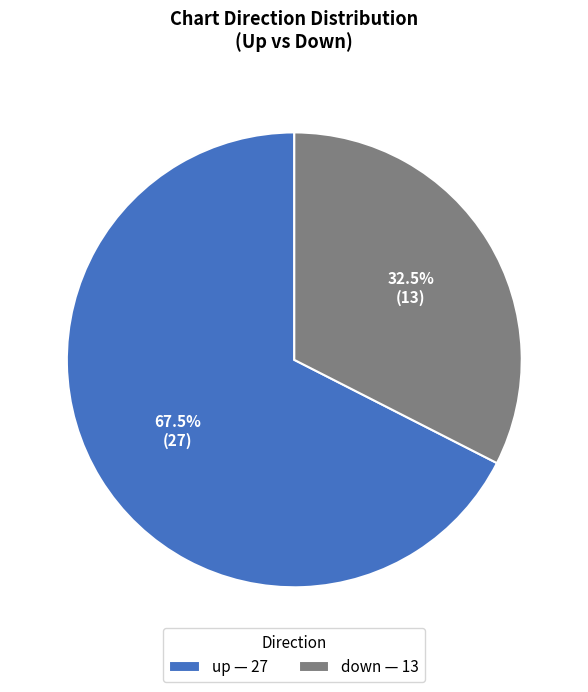

What is the smallest slice in the pie chart?

down